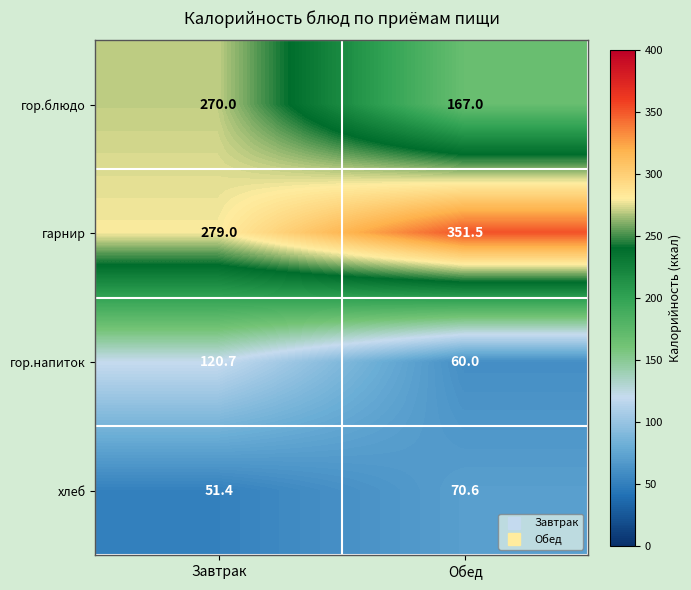

Which series changed the most between Завтрак and Обед?

гор.блюдо